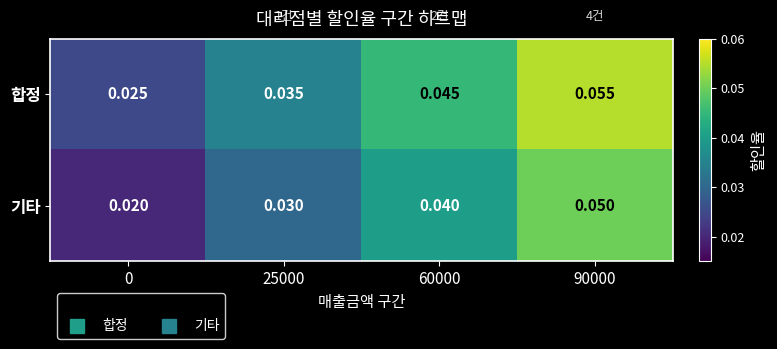

Which series has the largest total across all categories?

합정